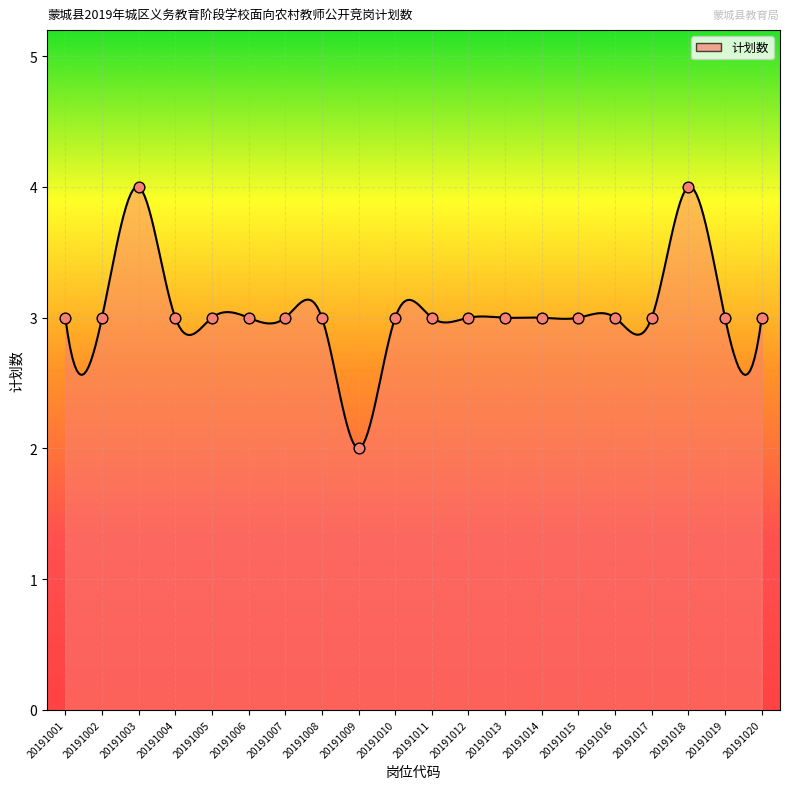

Between 20191017 and 20191008, which is larger?

20191017